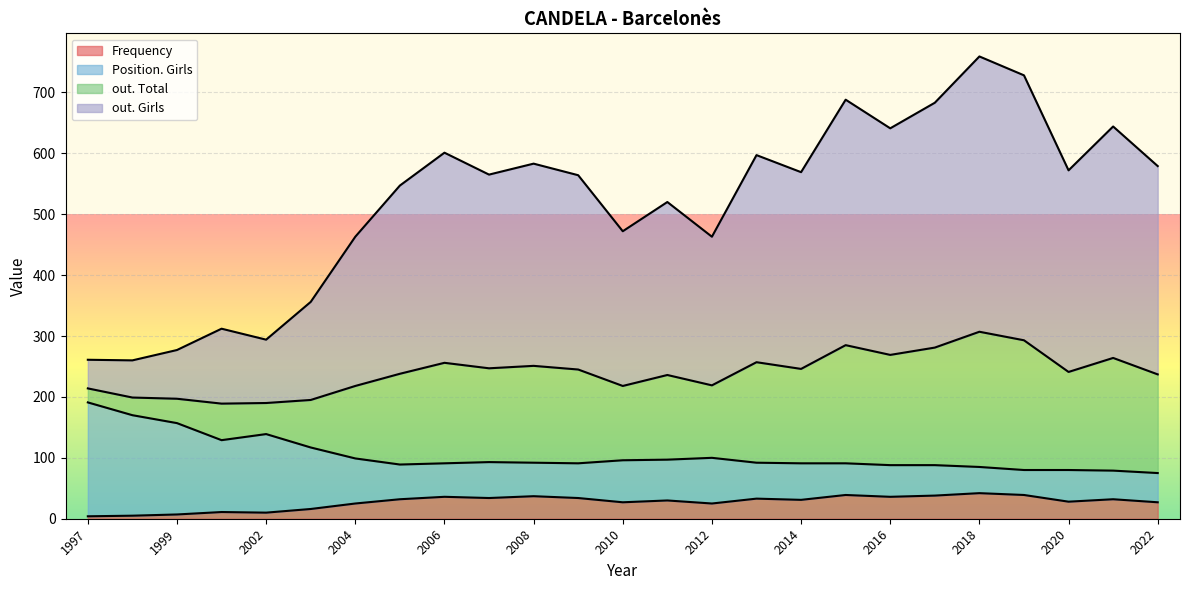

At which label is Frequency closest to 23?

2012